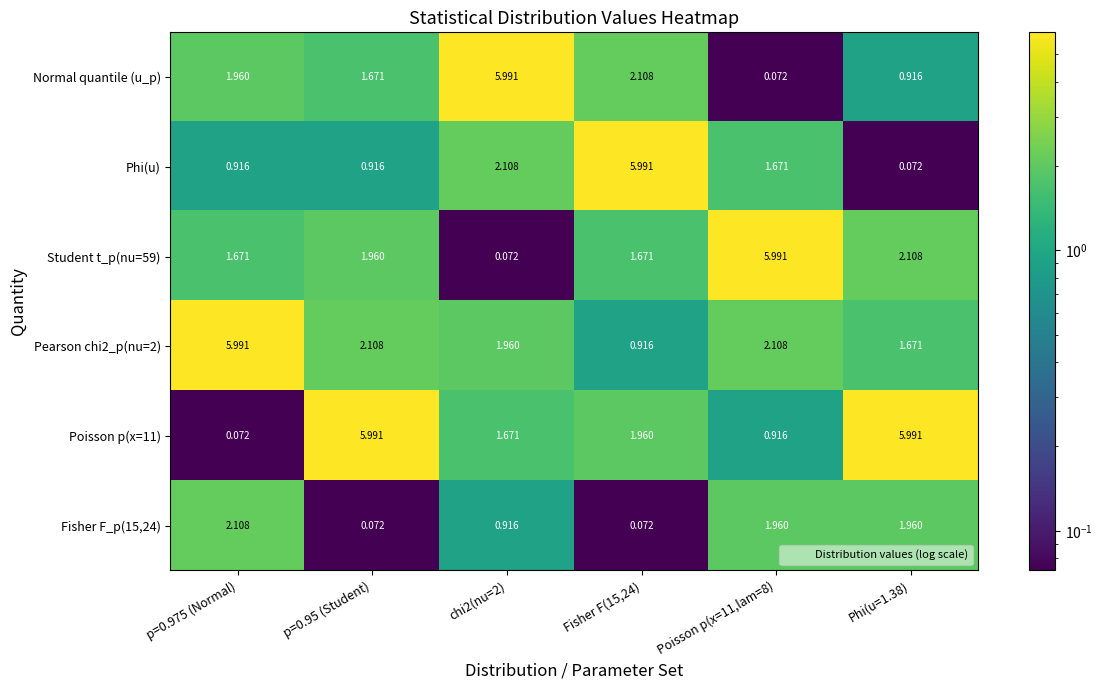

Is the value of Fisher F_p(15,24) at chi2(nu=2) greater than the value of Poisson p(x=11) at chi2(nu=2)?

No